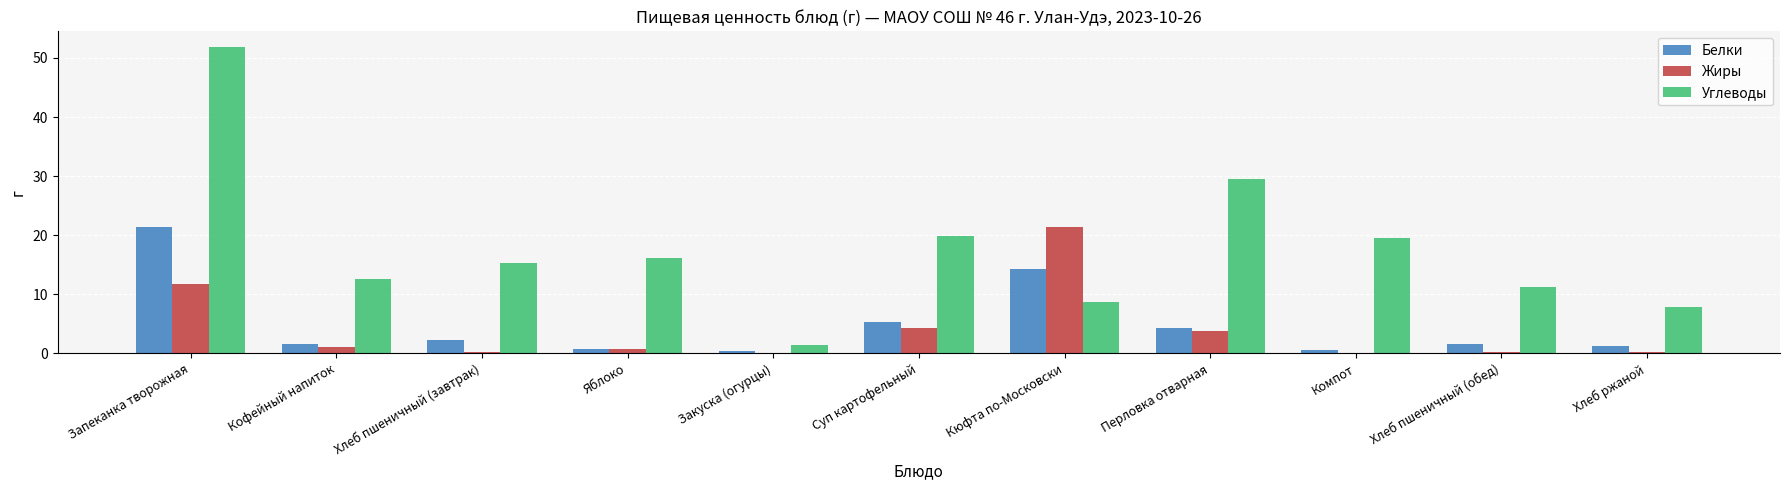

How many distinct data groups are displayed?

3